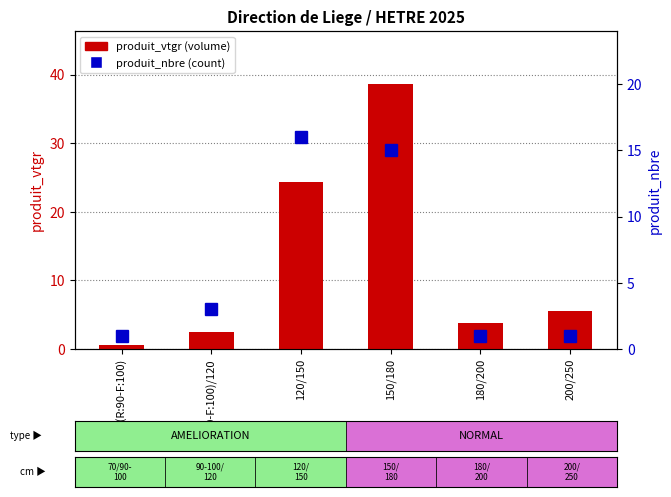

The value of produit_nbre at 150/180 is 9.8. True or false?

False